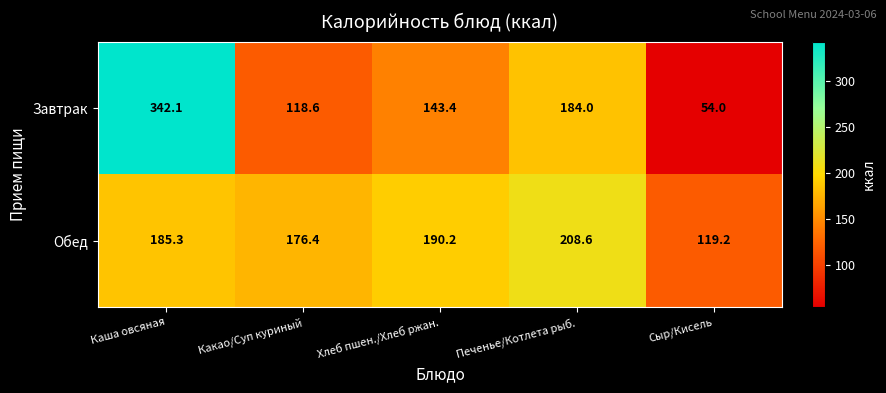

At which category is the sum across all series the highest?

Каша овсяная